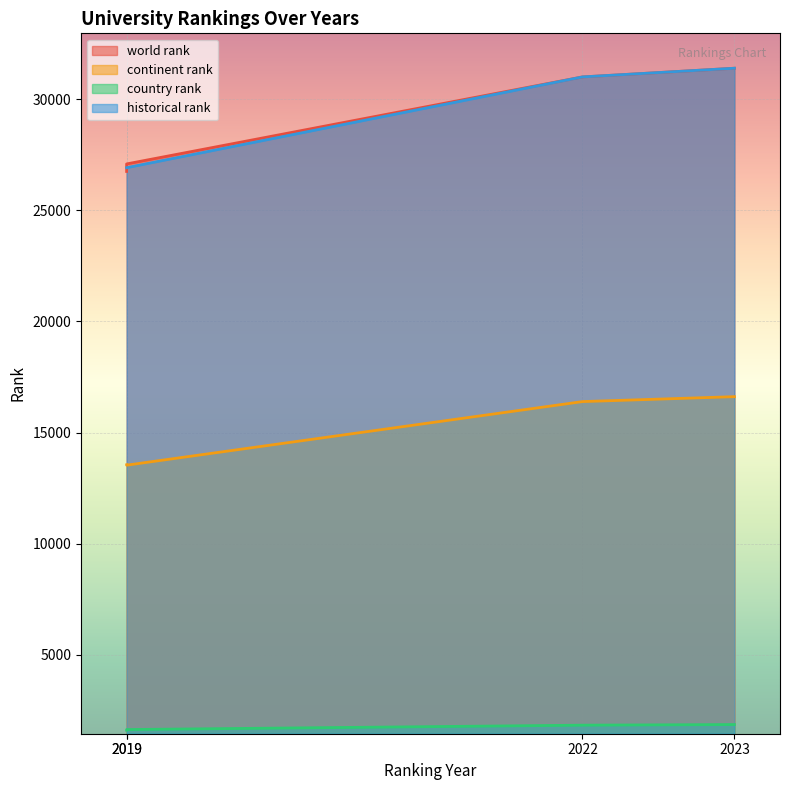

At 2022, list the series in order from smallest to largest.

country rank, continent rank, world rank, historical rank